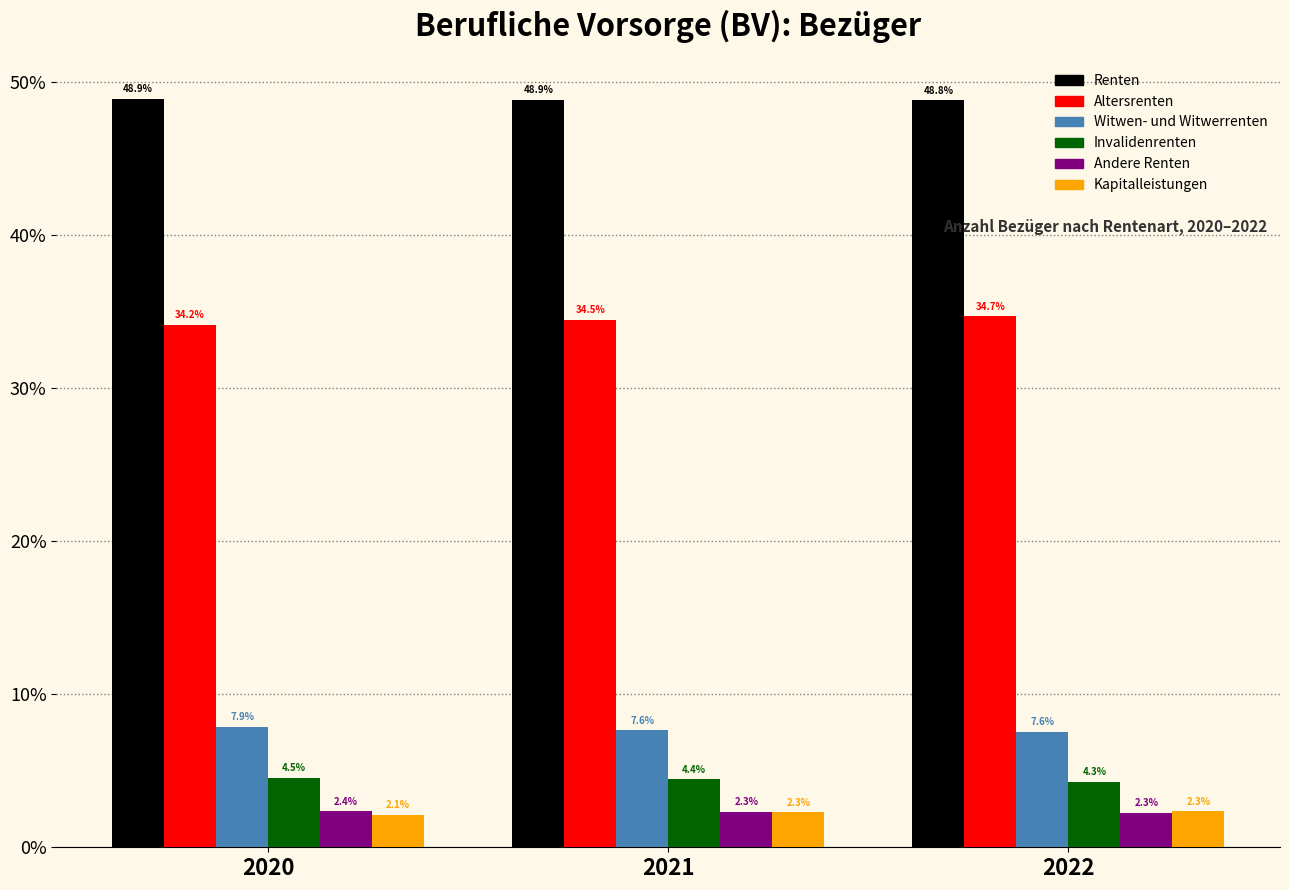

The Altersrenten series shows 34.7 at 2022. True or false?

True